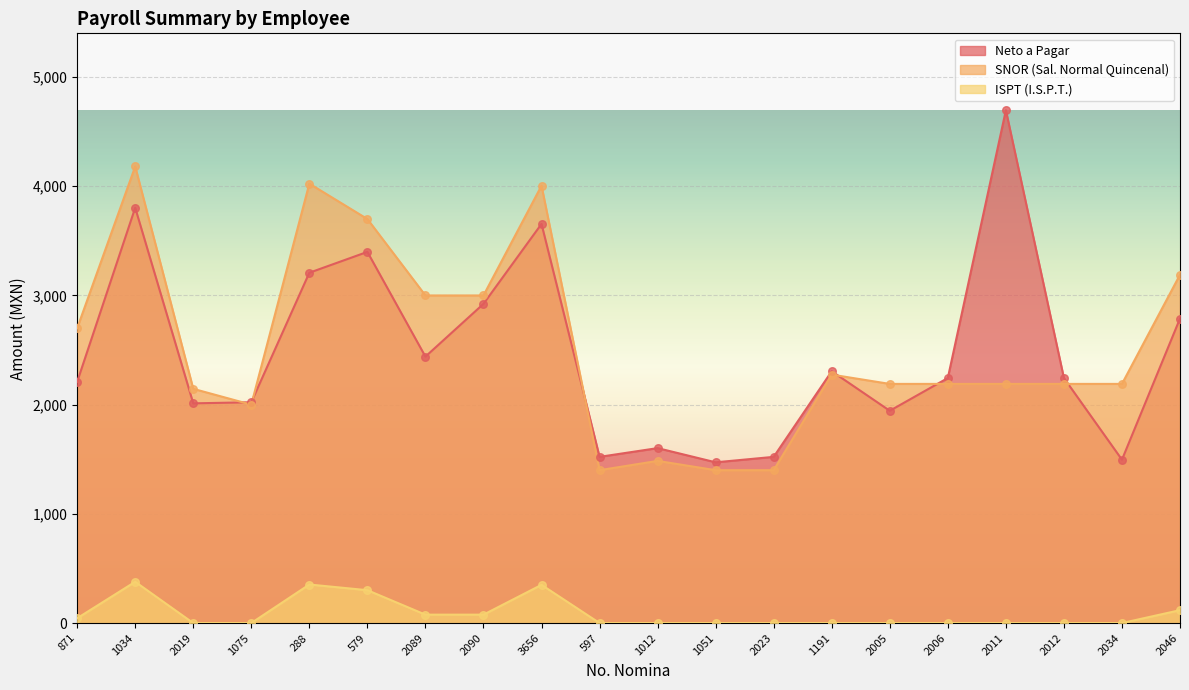

At which category is the sum across all series the highest?

1034